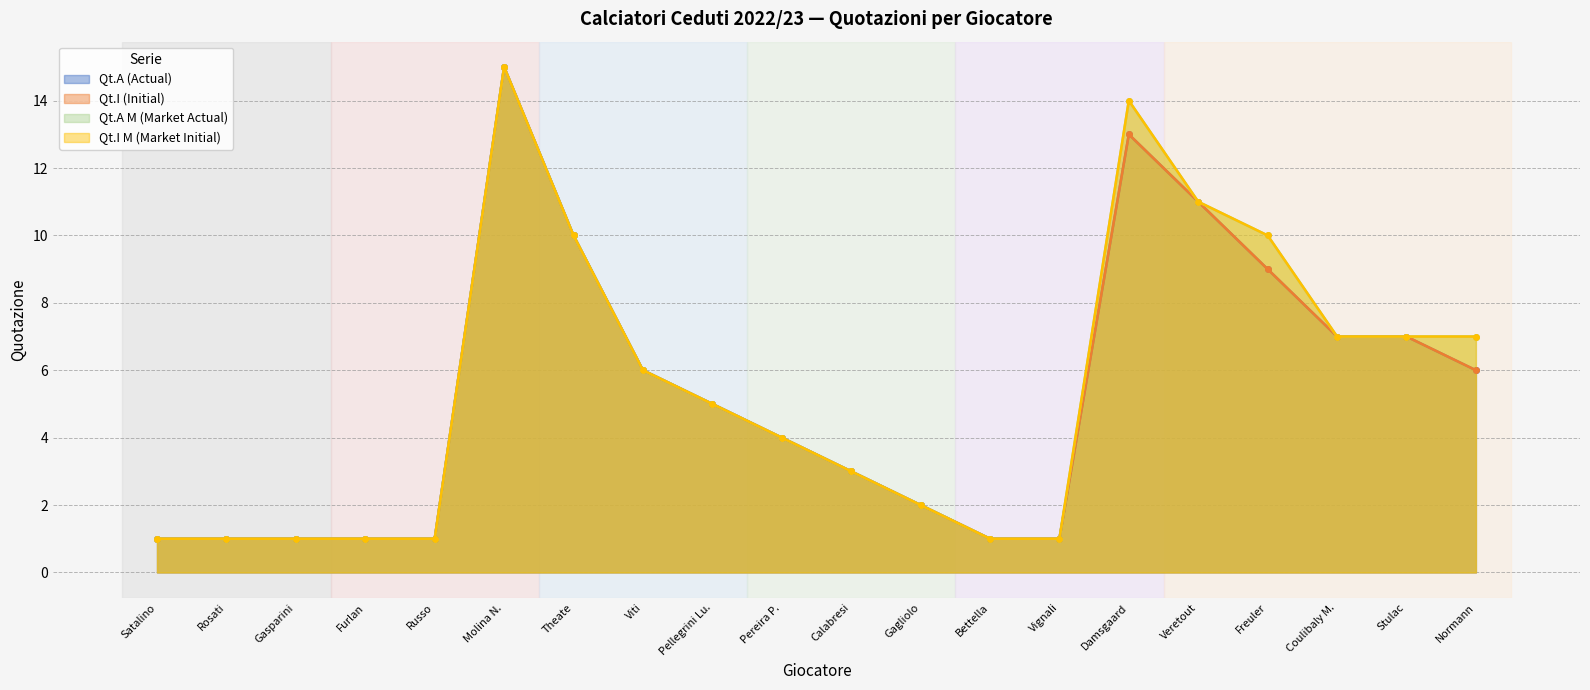

How many categories are shown in the chart?

20